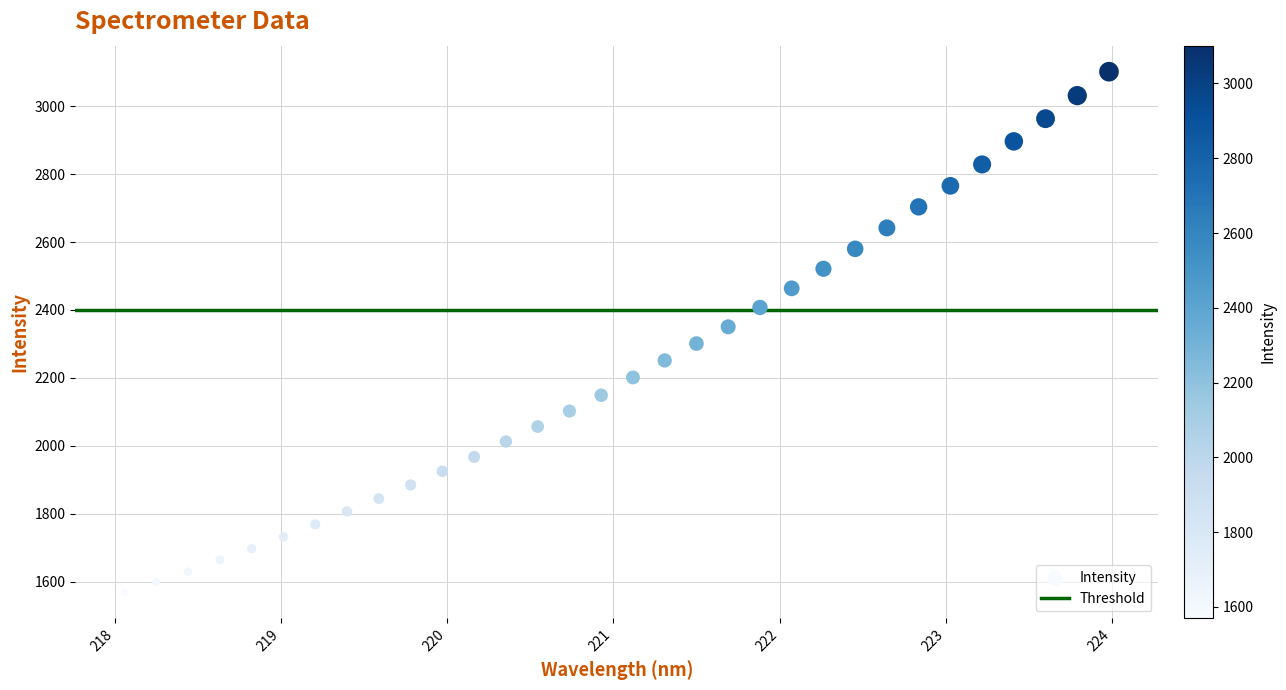

What is the range of Y values (max minus min)?

1532.2